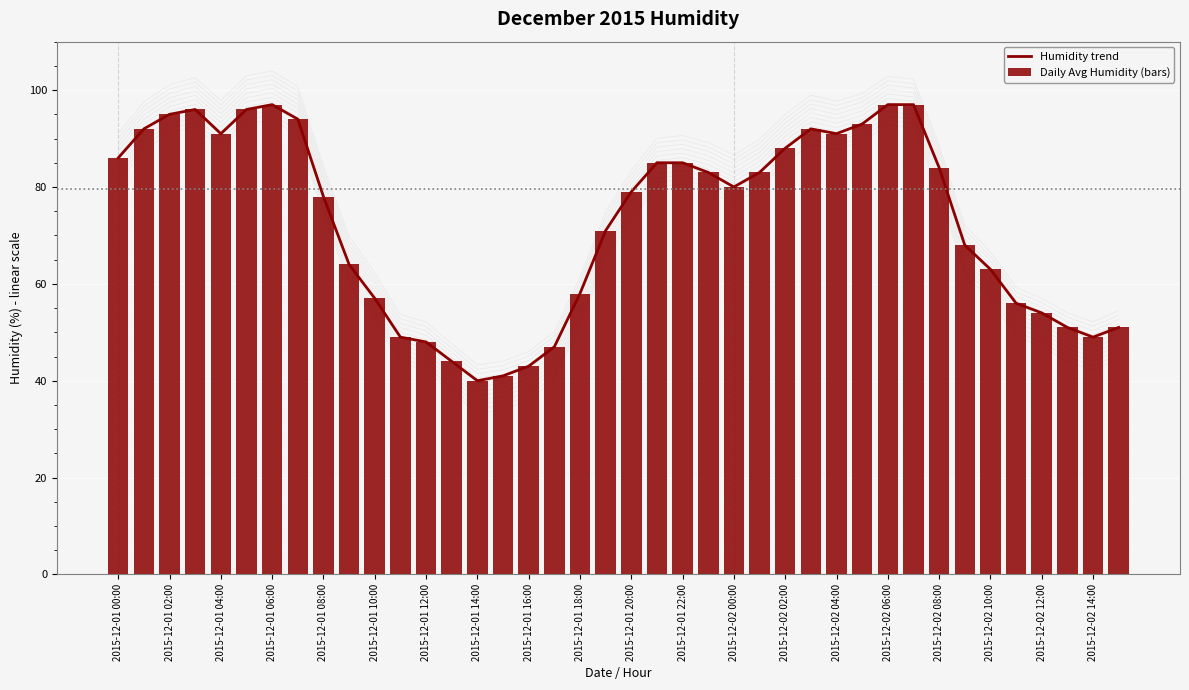

List the series in order of their peak value, lowest first.

Humidity trend, Daily Avg Humidity (bars)